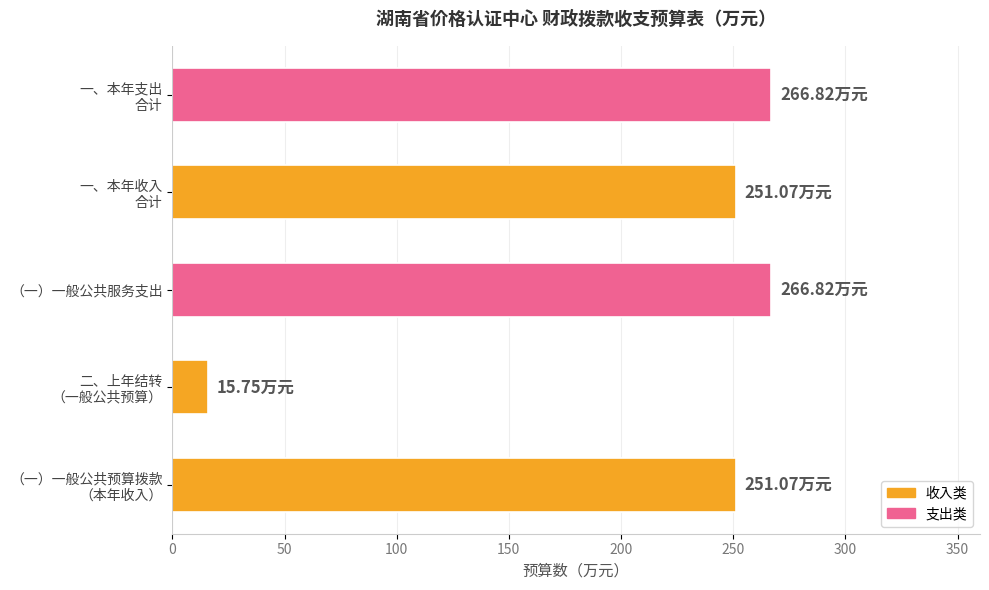

How many bars are there in total?

5